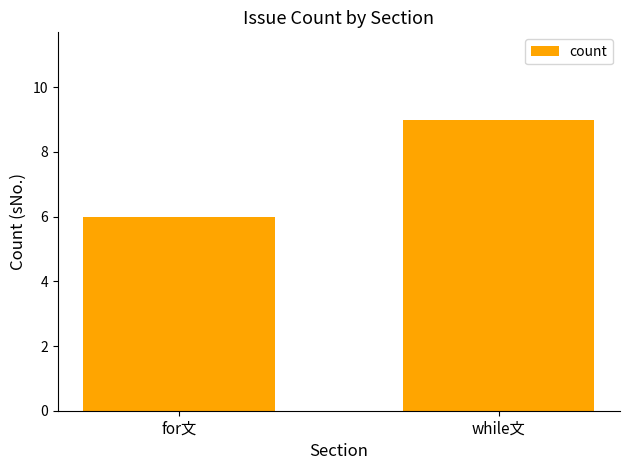

The chart shows a value of 9 at while文. True or false?

True